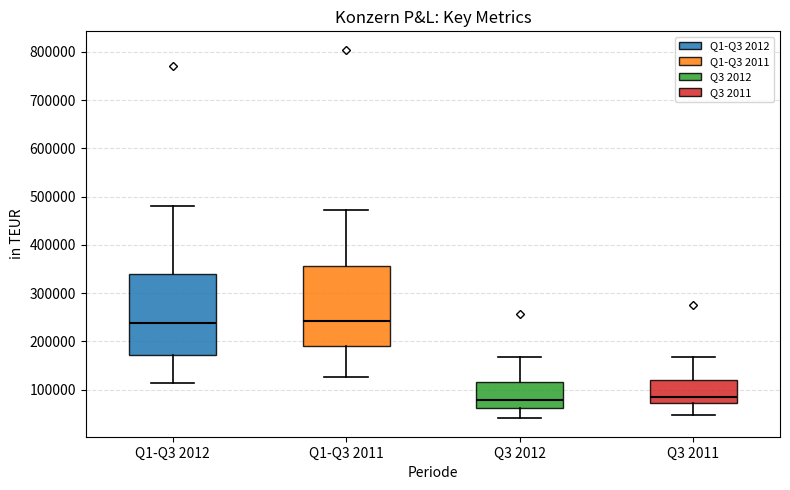

Where does the median line of the box for Q3 2012 sit on the y-axis? The values are not printed on the chart, so give them approximately, as read against the axis.

80000